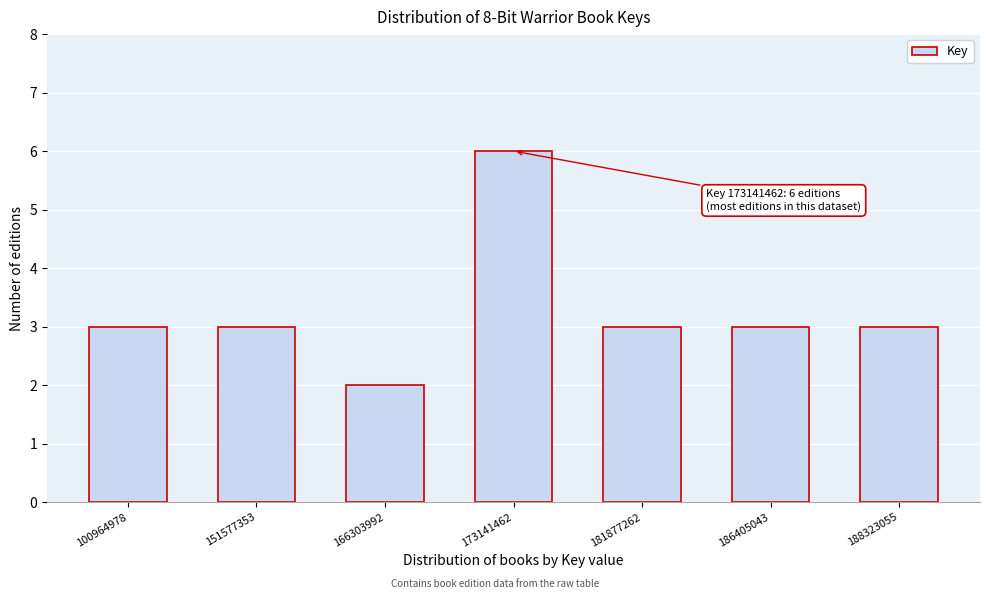

Reading right to left, transcribe all the data shown in this chart.

3	3	3	6	2	3	3